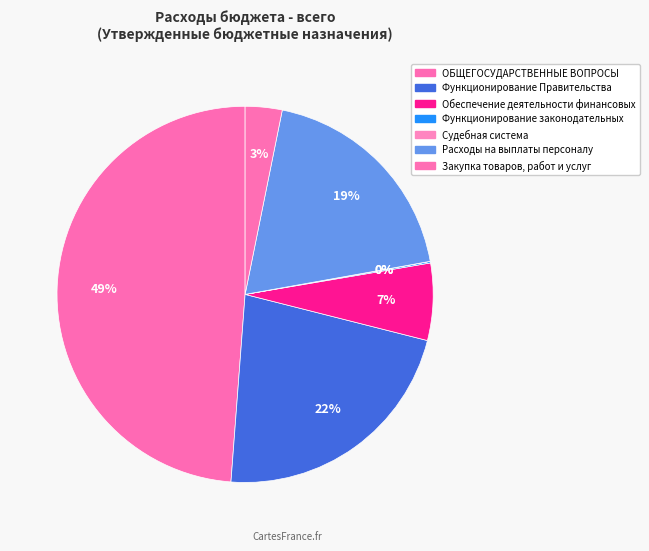

How many segments does this pie chart have?

7